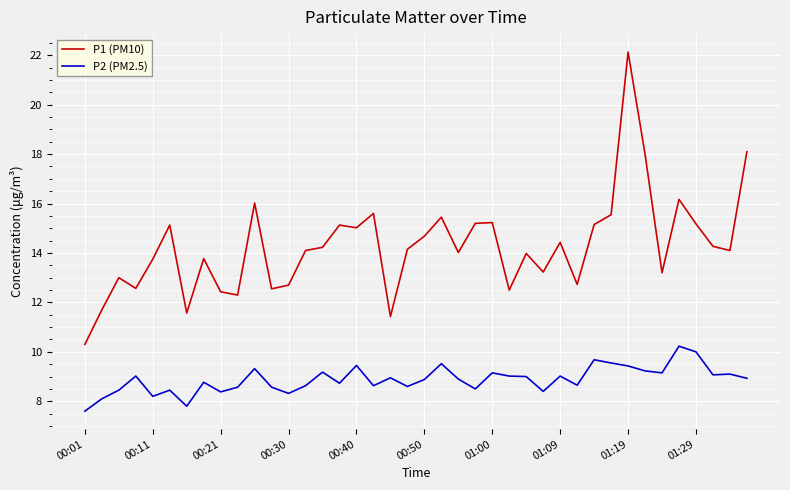

What is the difference between the maximum and minimum values in the P1 (PM10) series?

11.8